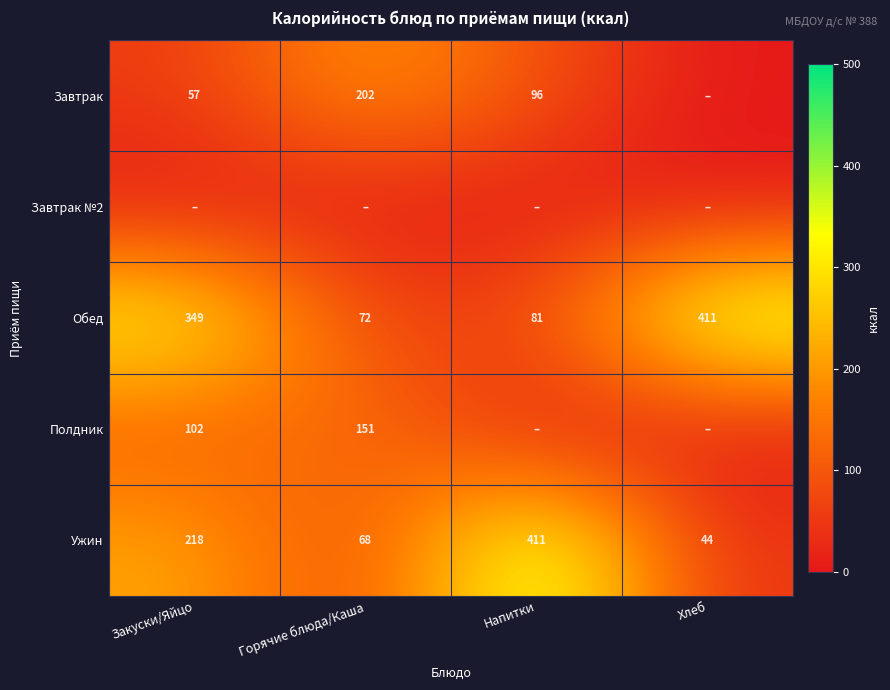

Where is Обед nearest to the value 241?

Закуски/Яйцо